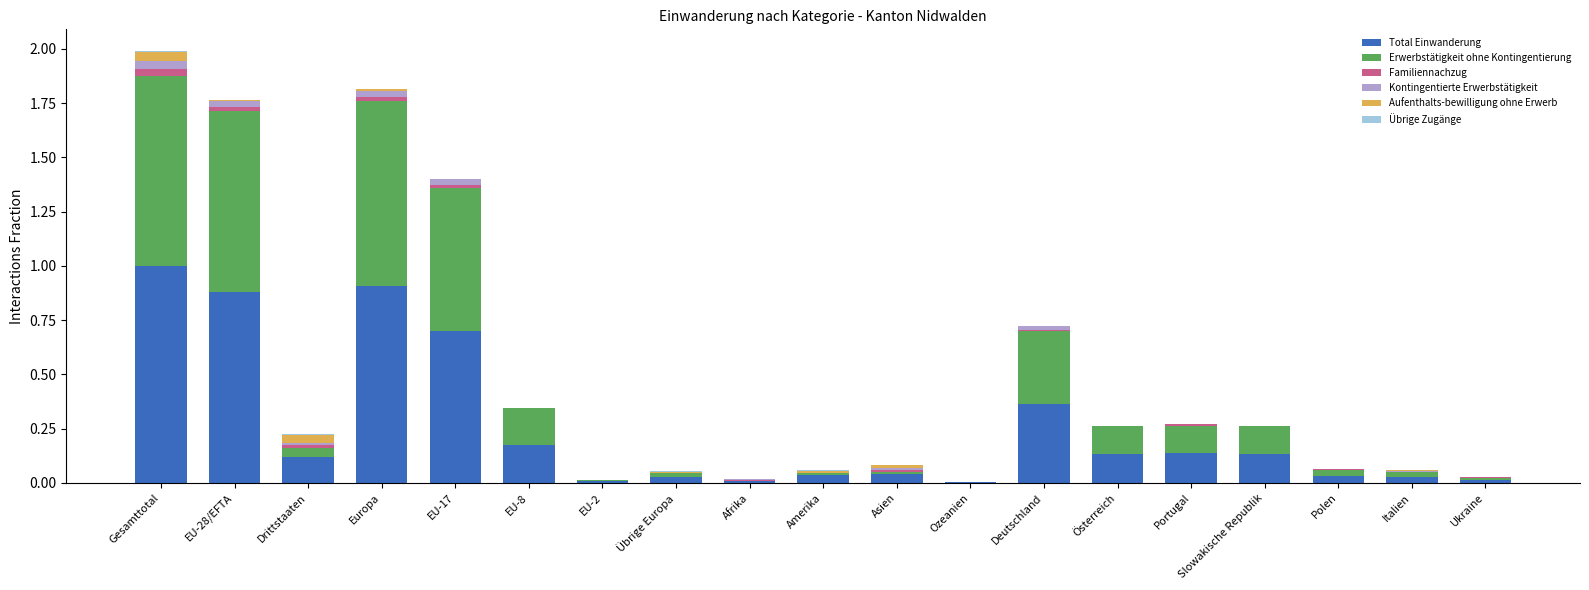

True or false: Total Einwanderung has a value of 0.2 at Gesamttotal.

False